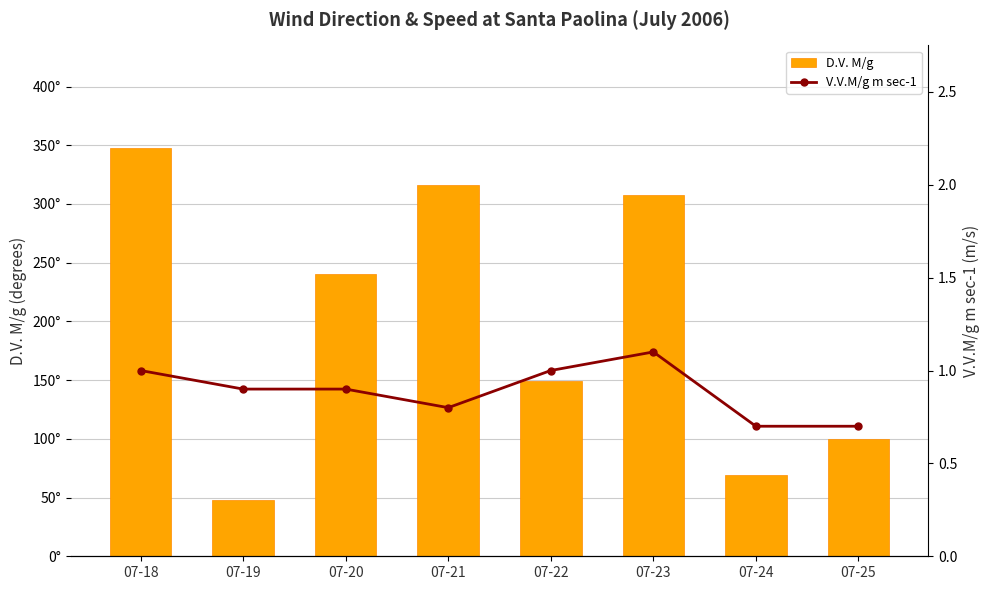

Rank the series by their average value, from lowest to highest.

V.V.M/g m sec-1, D.V. M/g